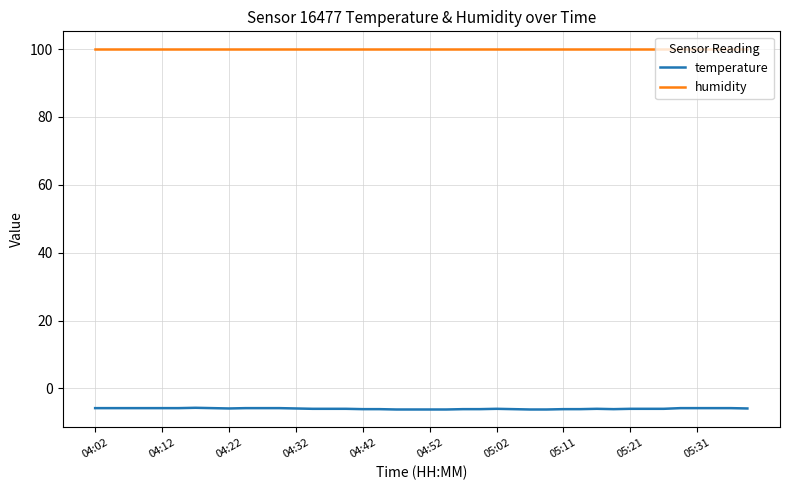

True or false: temperature and humidity intersect in this chart.

False